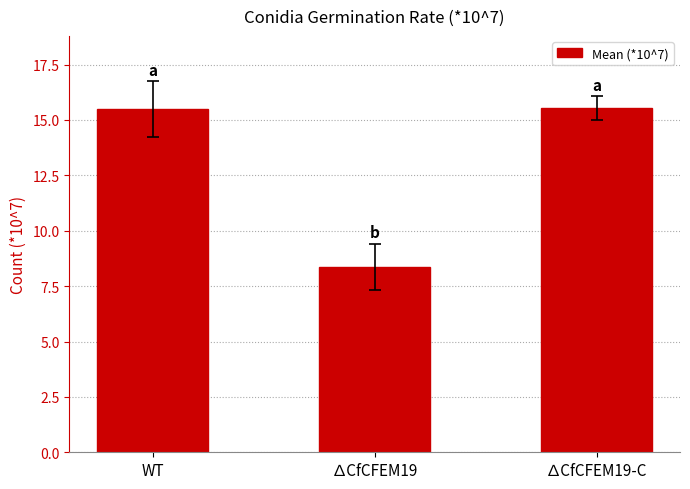

What is the sum of the values at WT and ∆CfCFEM19-C?

31.0